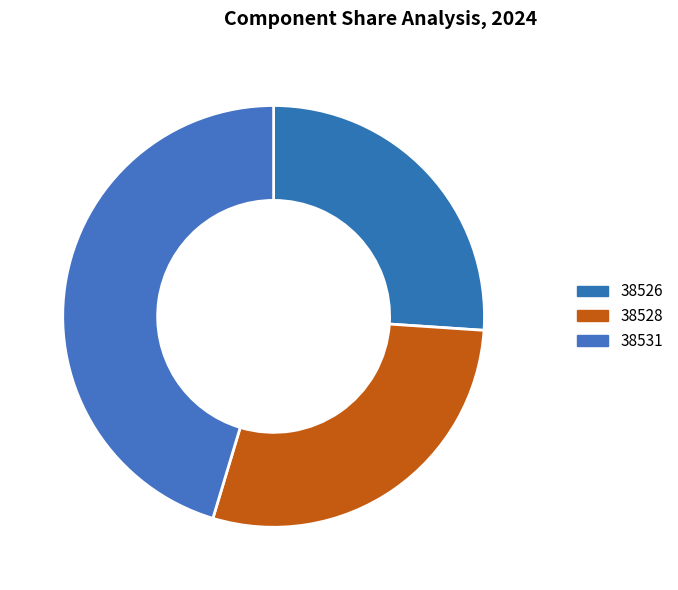

How many segments does this pie chart have?

3